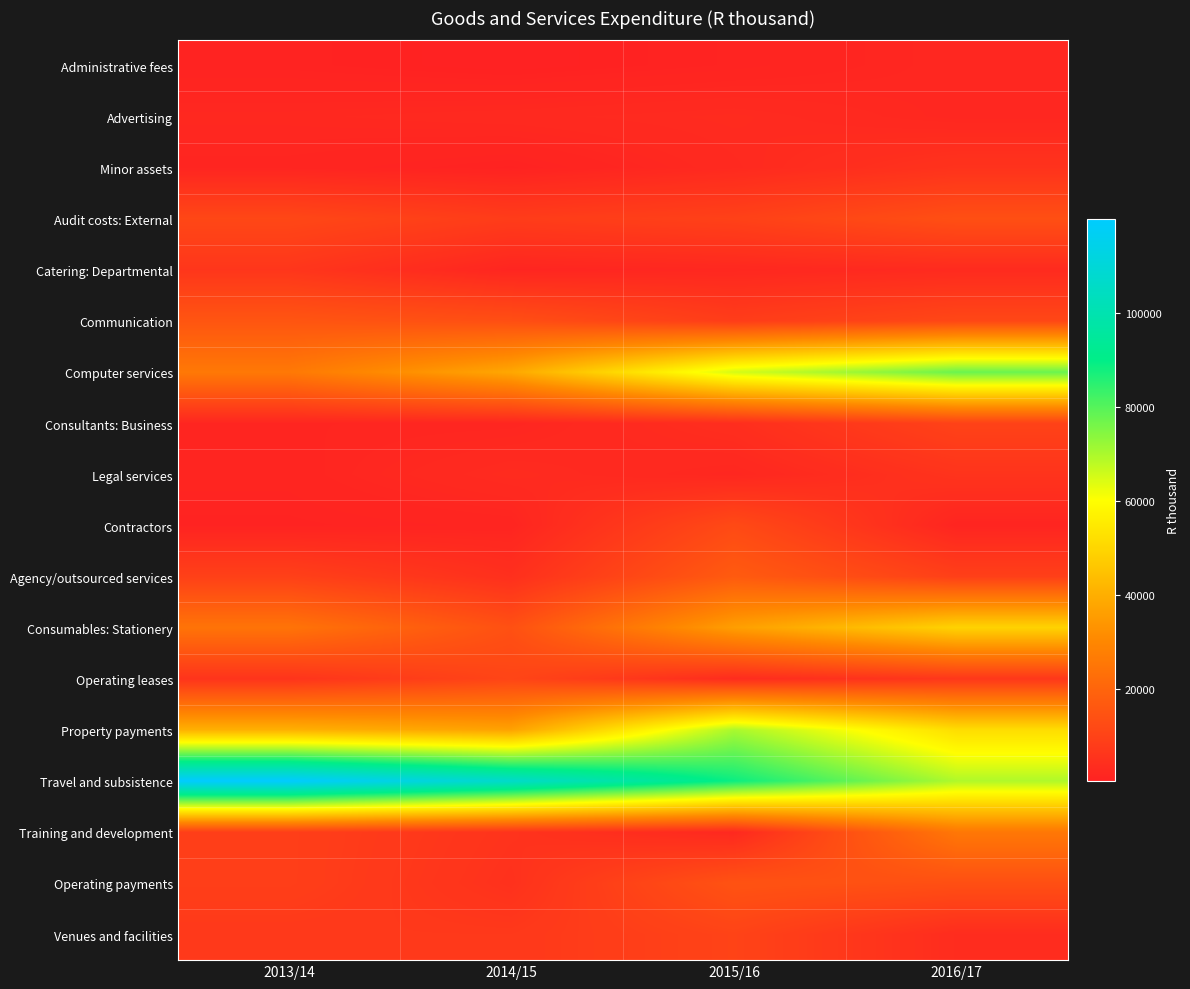

Reading right to left, transcribe all the data shown in this chart.

Administrative fees: 2016/17=2116	2015/16=1024	2014/15=265	2013/14=846
Advertising: 2016/17=1966	2015/16=3175	2014/15=2671	2013/14=2269
Minor assets: 2016/17=5346	2015/16=2725	2014/15=667	2013/14=1491
Audit costs: External: 2016/17=13637	2015/16=9525	2014/15=8101	2013/14=11299
Catering: Departmental: 2016/17=2986	2015/16=2138	2014/15=1501	2013/14=6286
Communication: 2016/17=11283	2015/16=8264	2014/15=13454	2013/14=15407
Computer services: 2016/17=77539	2015/16=65030	2014/15=38193	2013/14=25771
Consultants: Business: 2016/17=9898	2015/16=4026	2014/15=1729	2013/14=1647
Legal services: 2016/17=5609	2015/16=1972	2014/15=3236	2013/14=1367
Contractors: 2016/17=1335	2015/16=12075	2014/15=1338	2013/14=860
Agency/outsourced services: 2016/17=9111	2015/16=17061	2014/15=4432	2013/14=9345
Consumables: Stationery: 2016/17=49110	2015/16=35931	2014/15=13931	2013/14=24376
Operating leases: 2016/17=6677	2015/16=3348	2014/15=10640	2013/14=5654
Property payments: 2016/17=51748	2015/16=70070	2014/15=36891	2013/14=40483
Travel and subsistence: 2016/17=69431	2015/16=88580	2014/15=106493	2013/14=119876
Training and development: 2016/17=25394	2015/16=2446	2014/15=5515	2013/14=8838
Operating payments: 2016/17=13630	2015/16=14651	2014/15=4971	2013/14=8819
Venues and facilities: 2016/17=3454	2015/16=10157	2014/15=7044	2013/14=7105